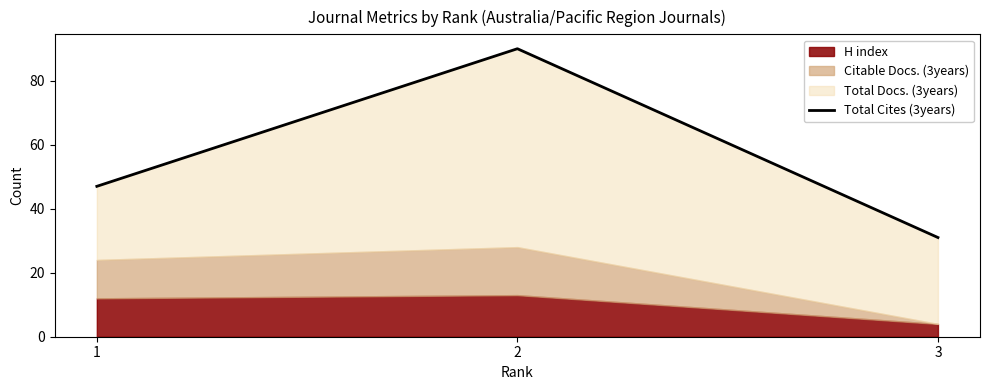

Approximately how many times larger is the value at 1 compared to 2?

0.5